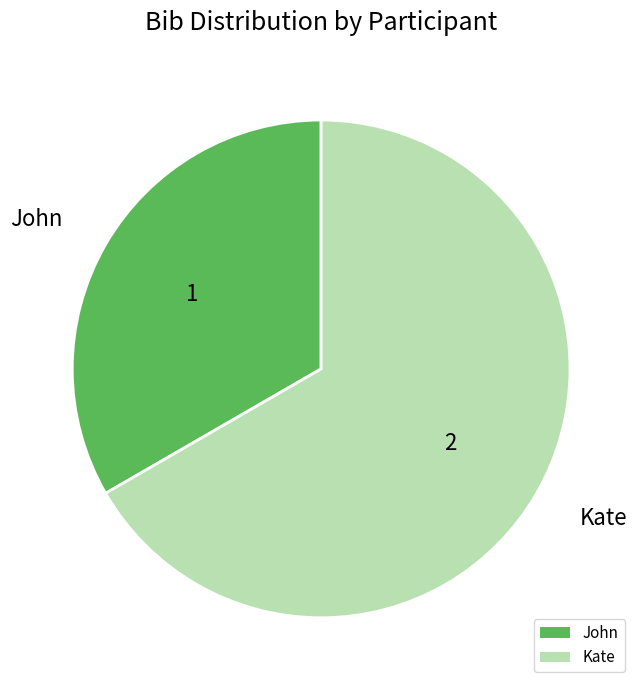

What is the ratio of the value at John to the value at Kate?

0.5